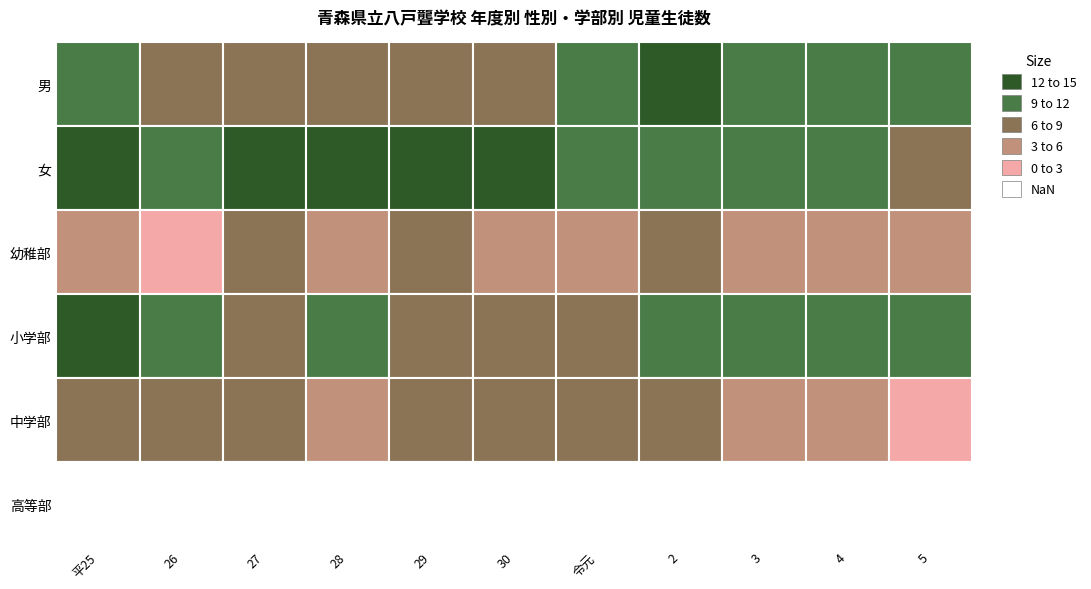

Is the value of 平25 at 0 greater than the value of 28 at 4?

Yes